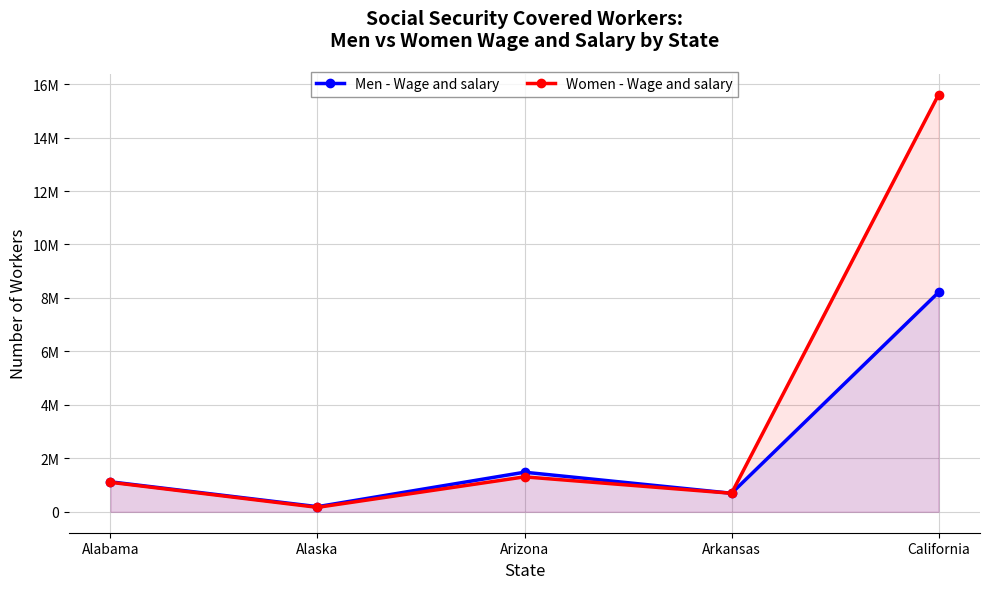

What is the label of the 4th point from the right?

Alaska